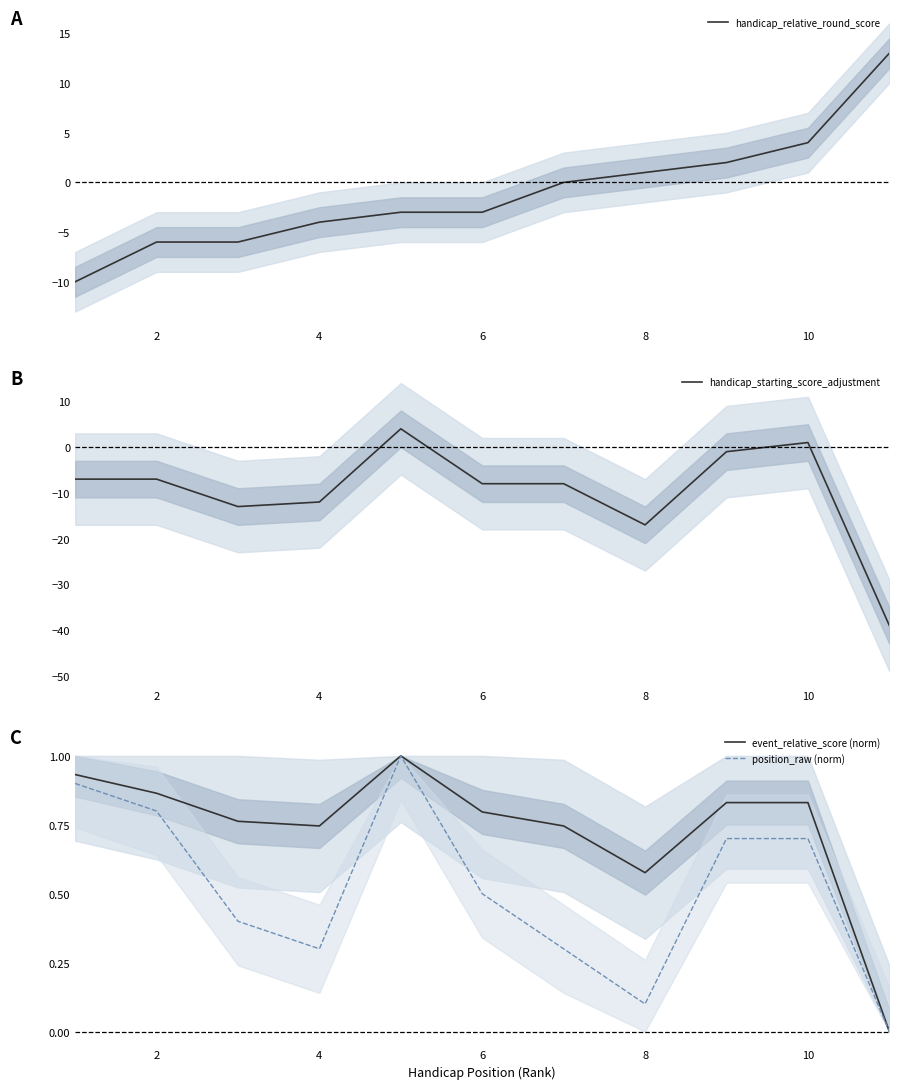

What is the lowest value of the handicap_relative_round_score series?

-10